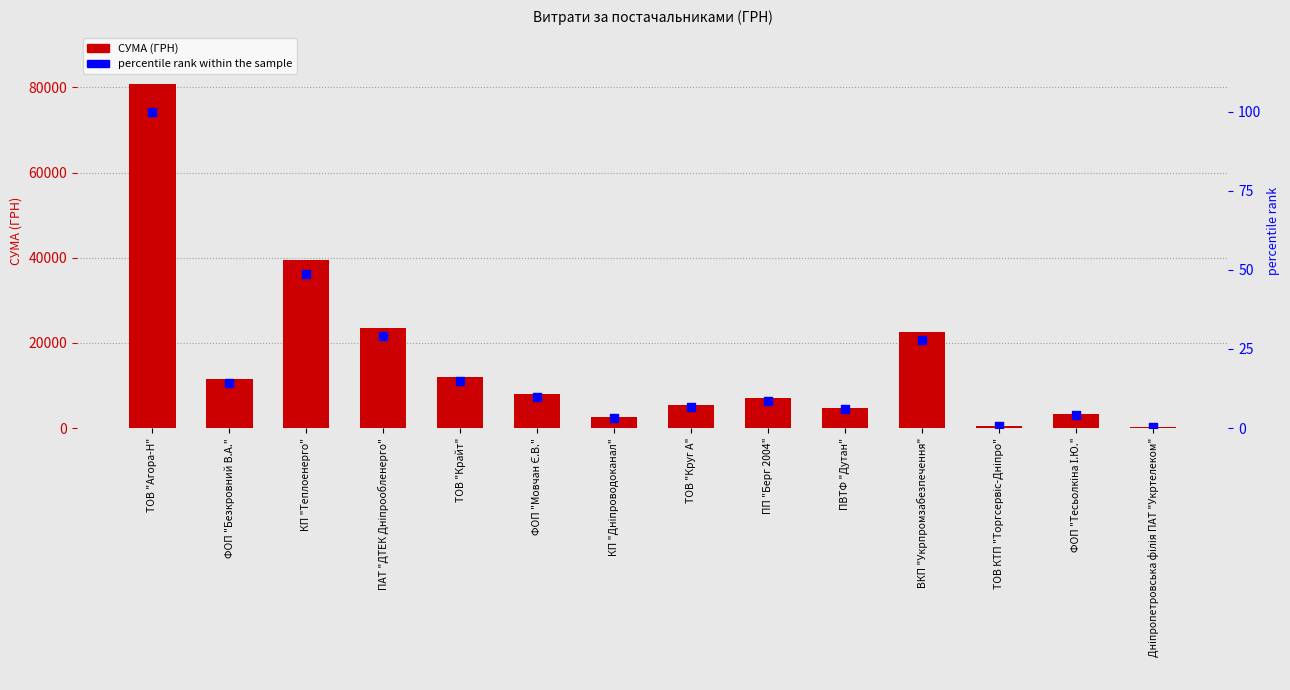

What is the total value across all series at ФОП "Мовчан Є.В."?

7932.2